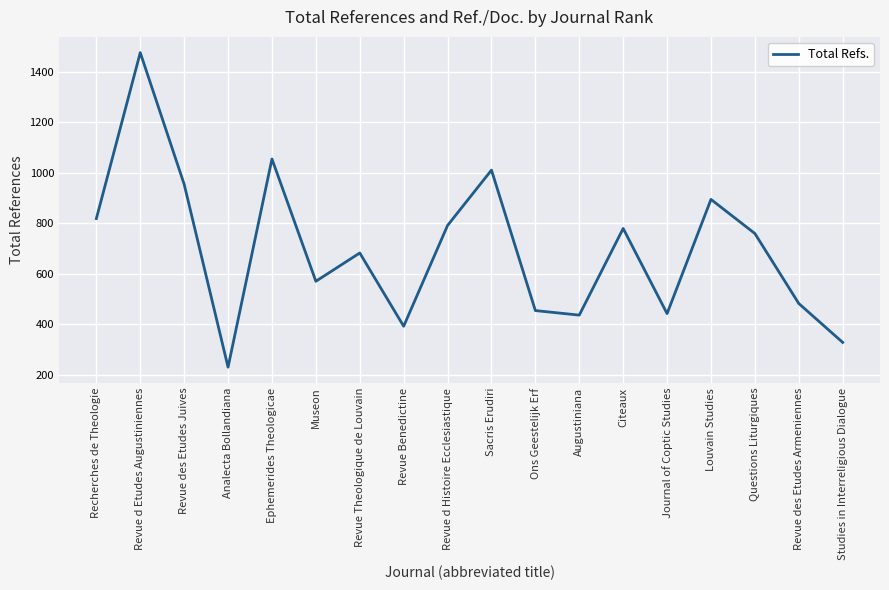

What is the change in value from Recherches de Theologie to Museon?

-248